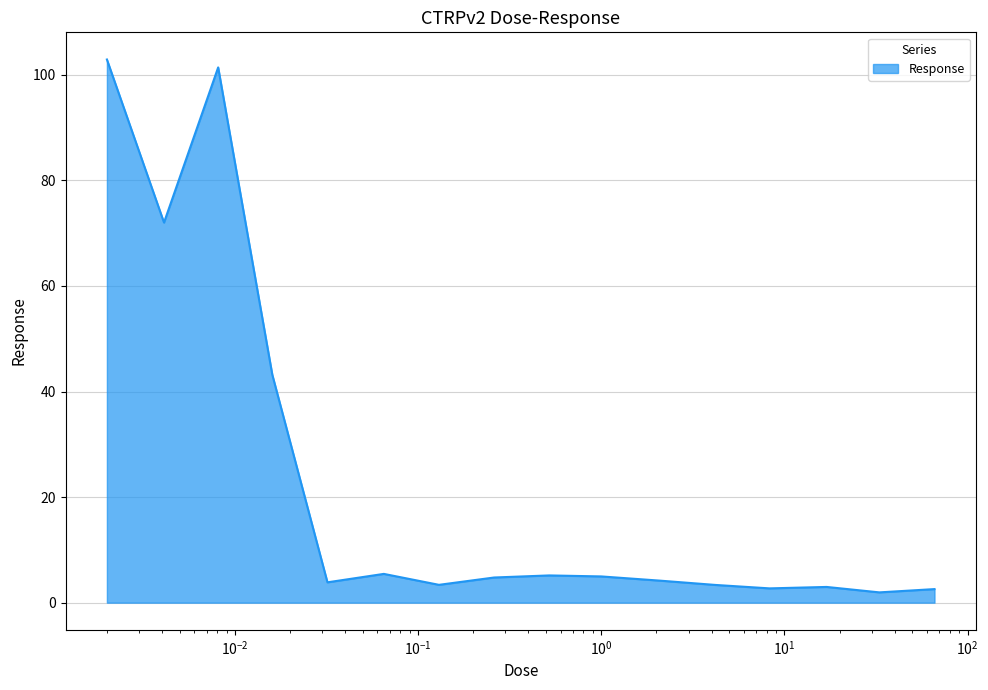

How many distinct data groups are displayed?

1